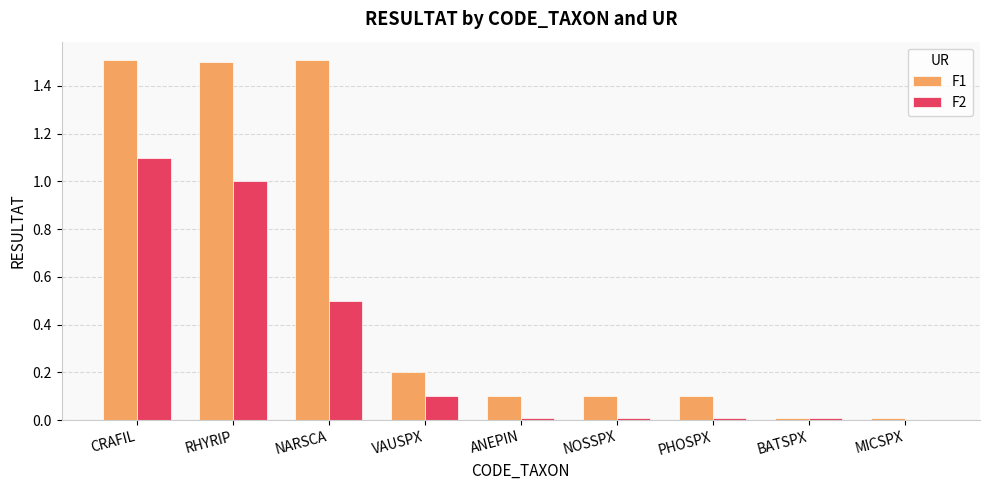

The value of F2 at PHOSPX is 0.0. True or false?

True